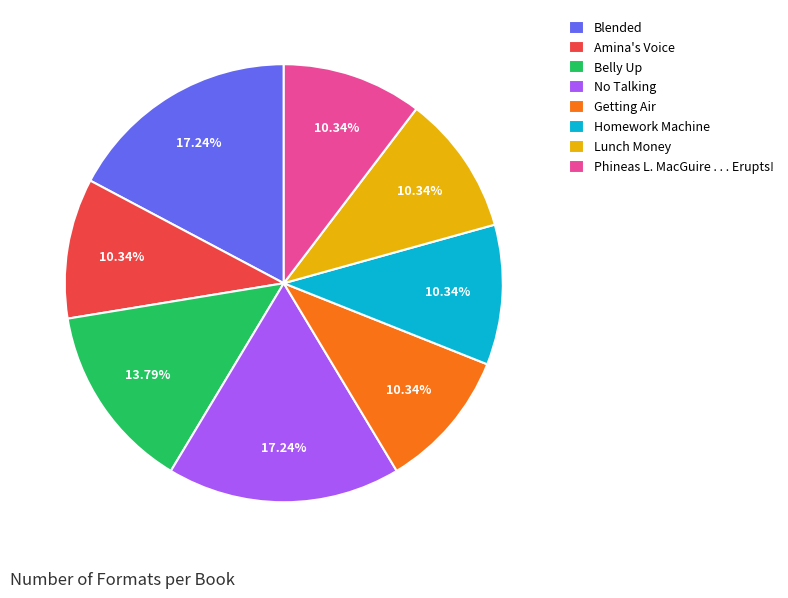

Do Homework Machine and Blended together represent more than half of the pie?

No